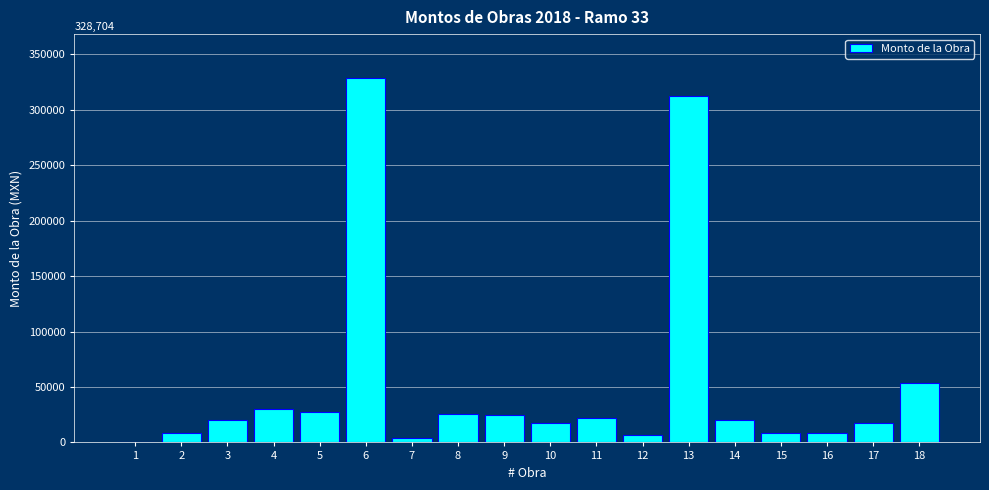

The value at 6 is 445485.6. True or false?

False